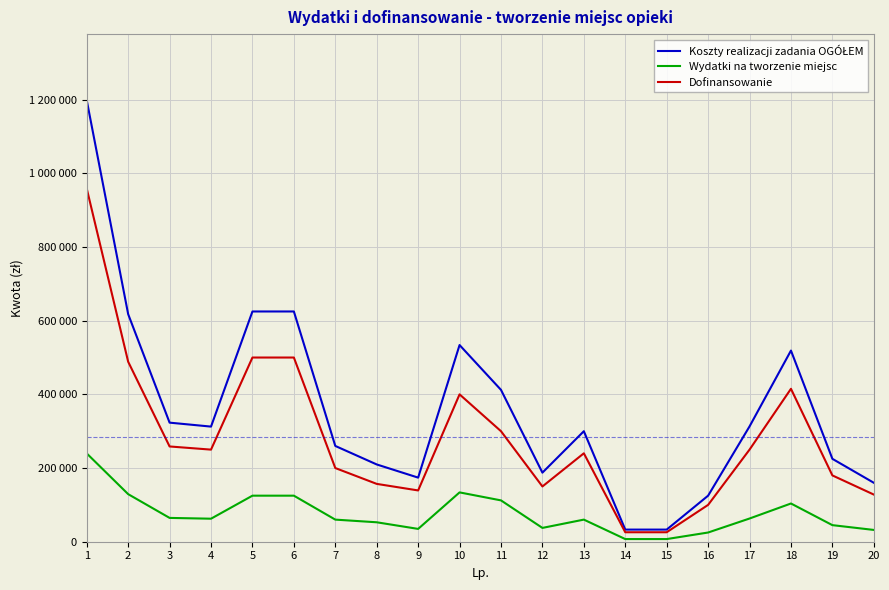

Which series has the largest total across all categories?

Koszty realizacji zadania OGÓŁEM